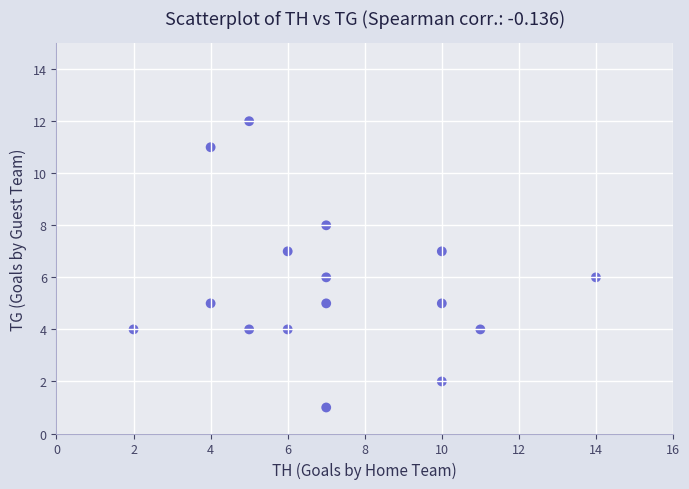

What is the range of Y values (max minus min)?

11